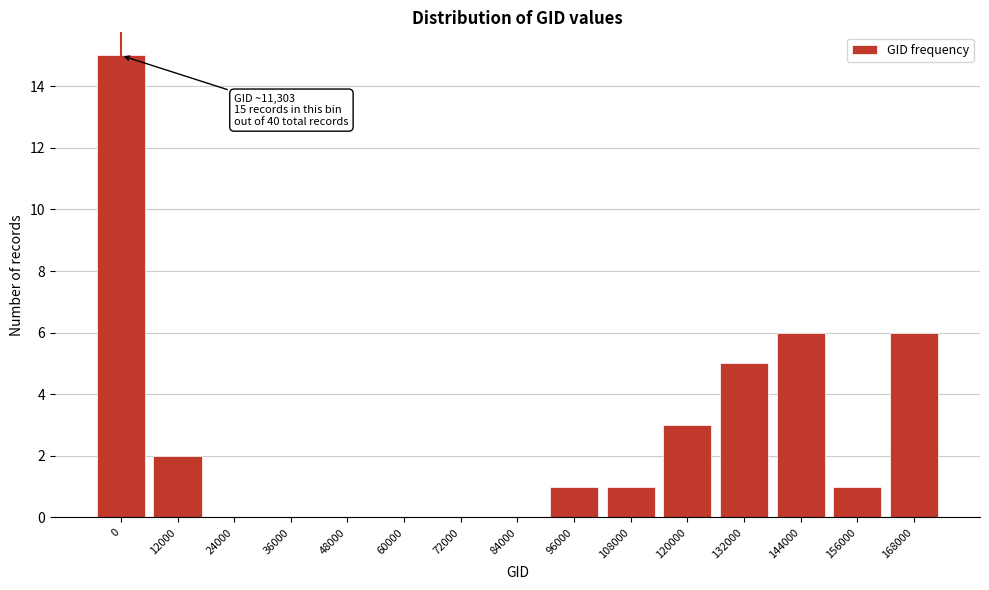

Reading right to left, extract all data points from this chart.

168000=6	156000=1	144000=6	132000=5	120000=3	108000=1	96000=1	84000=0	72000=0	60000=0	48000=0	36000=0	24000=0	12000=2	0=15